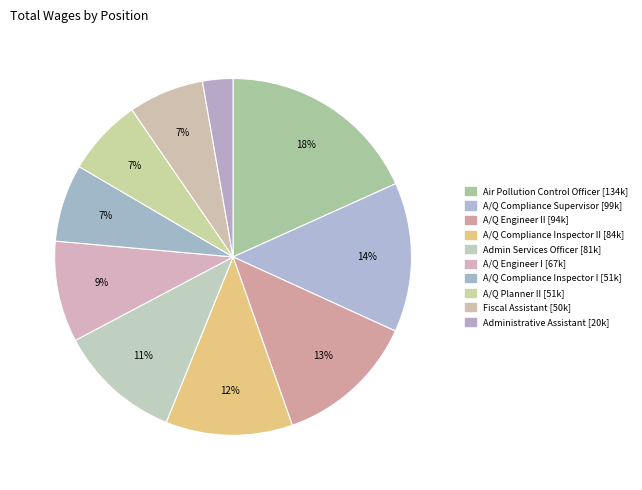

How many segments does this pie chart have?

10